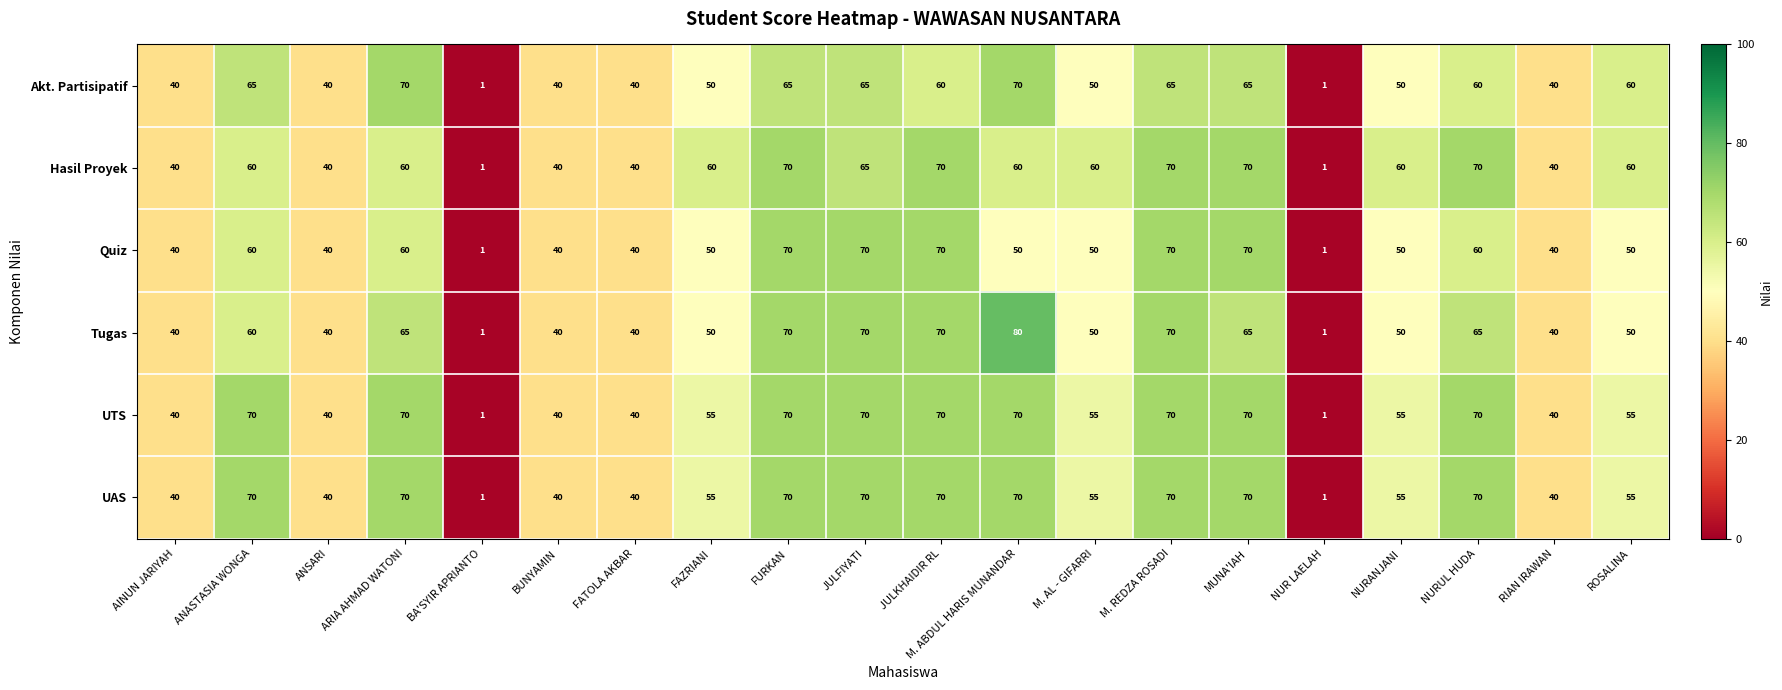

What is the greatest value displayed?

80